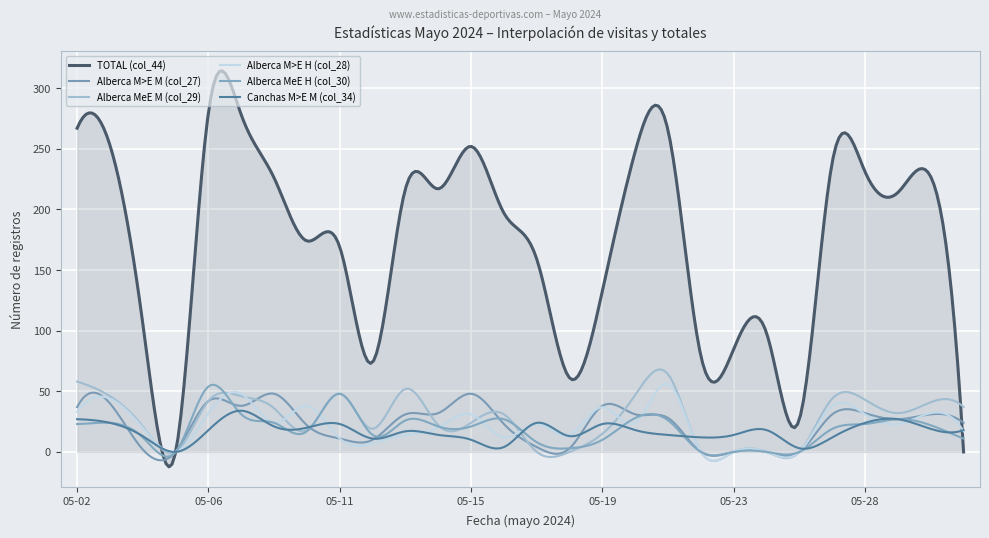

How many times do Alberca MeE M (col_29) and Alberca MeE H (col_30) cross each other?

3